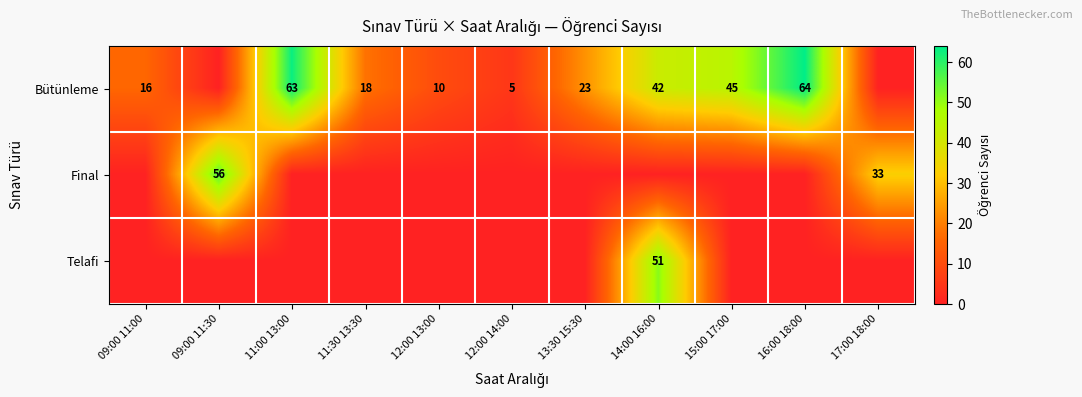

What is the spread (max minus min) of values at 13:30 15:30?

23